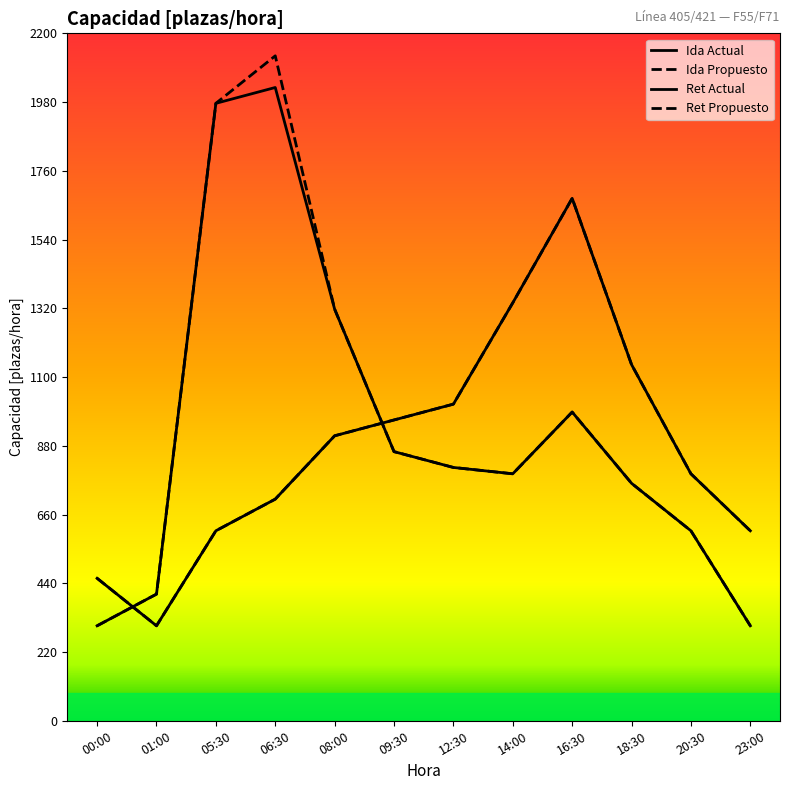

Where is Ida Propuesto nearest to the value 1216?

08:00